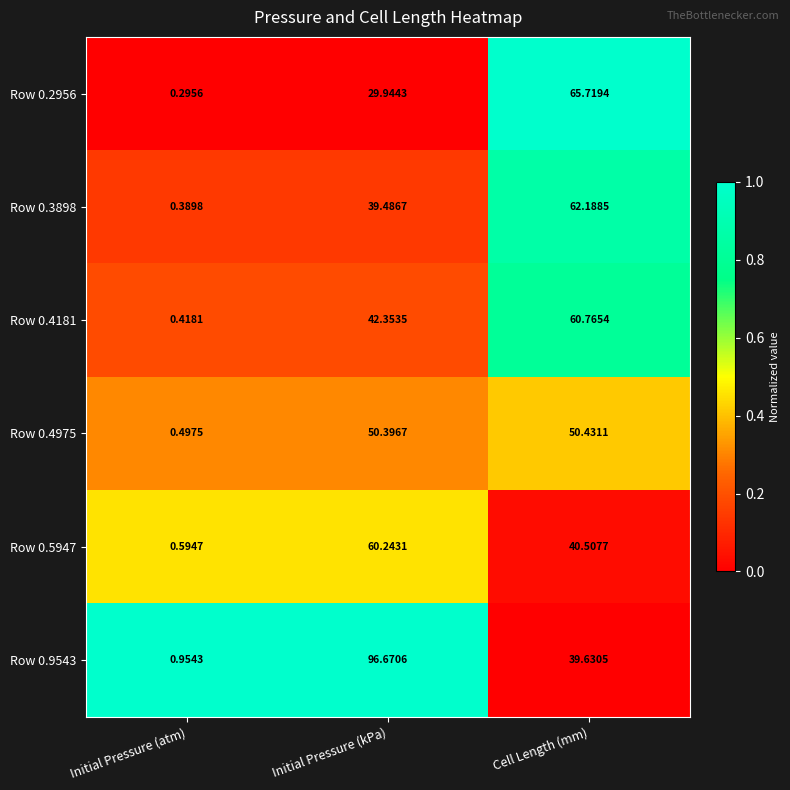

Between Initial Pressure (kPa) and Cell Length (mm), which series saw the biggest shift?

Row 0.9543